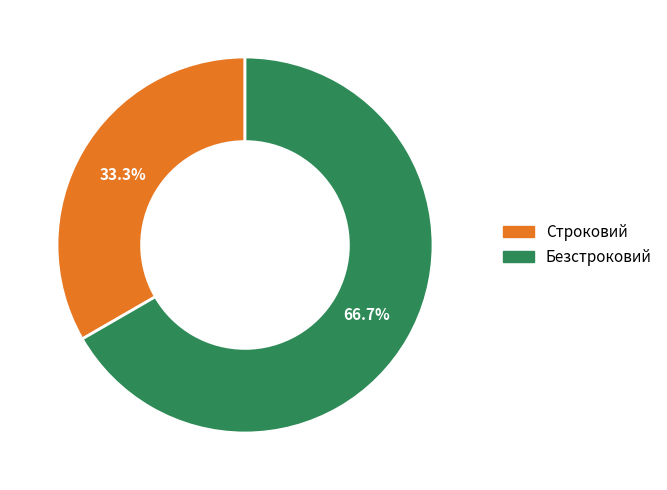

Is it true that Строковий is 25% of the pie?

False